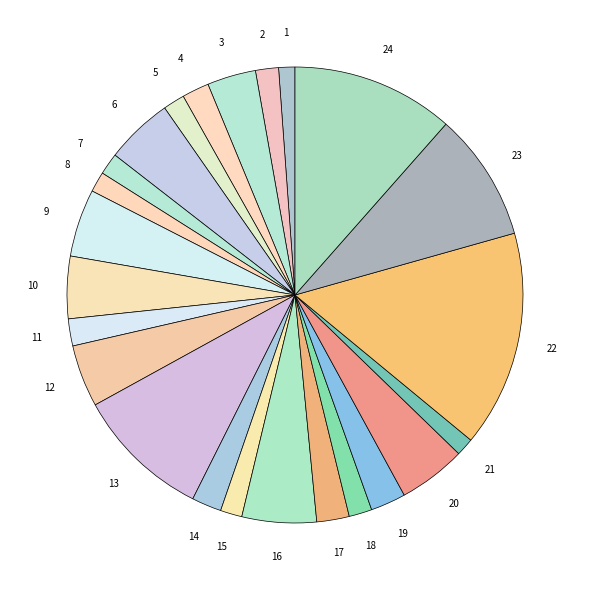

How many slices are in this pie chart?

24